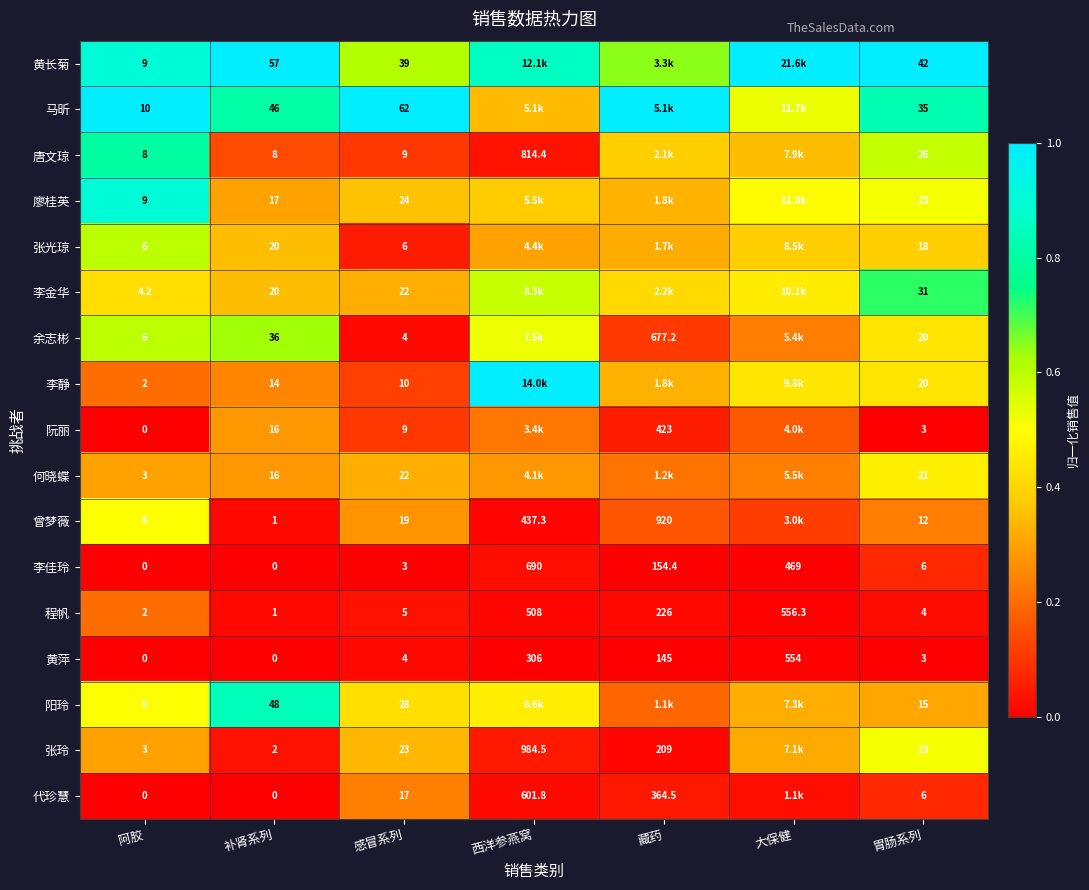

Is the value of 李金华 at 补肾系列 greater than the value of 曾梦薇 at 藏药?

No